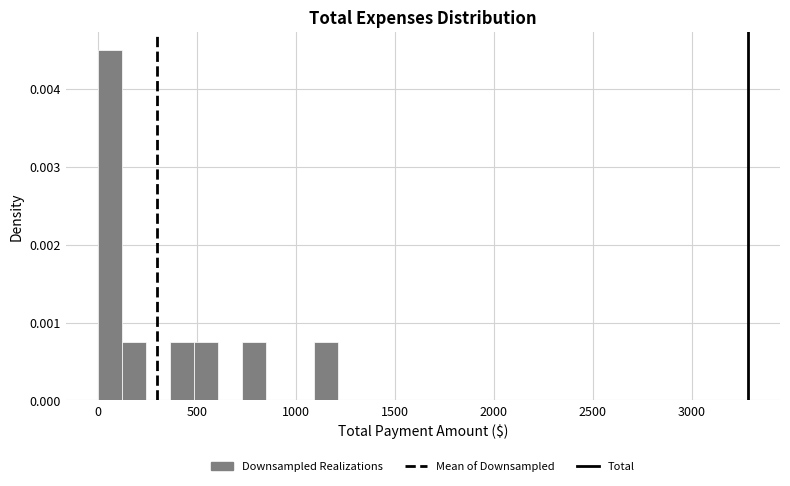

Around what value on the x-axis is the tallest bar? Give the approximate position of its centre, as read against the axis.

50